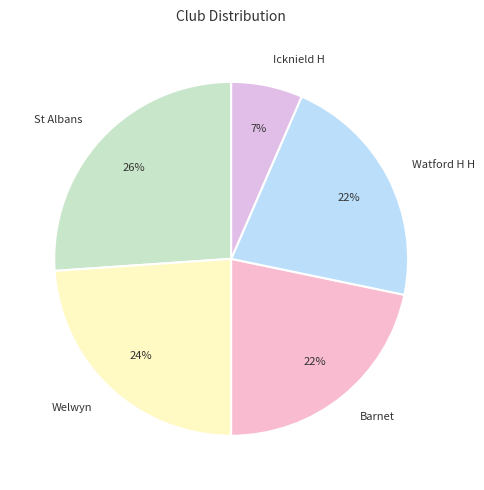

What is the ratio of the value at St Albans to the value at Barnet?

1.2